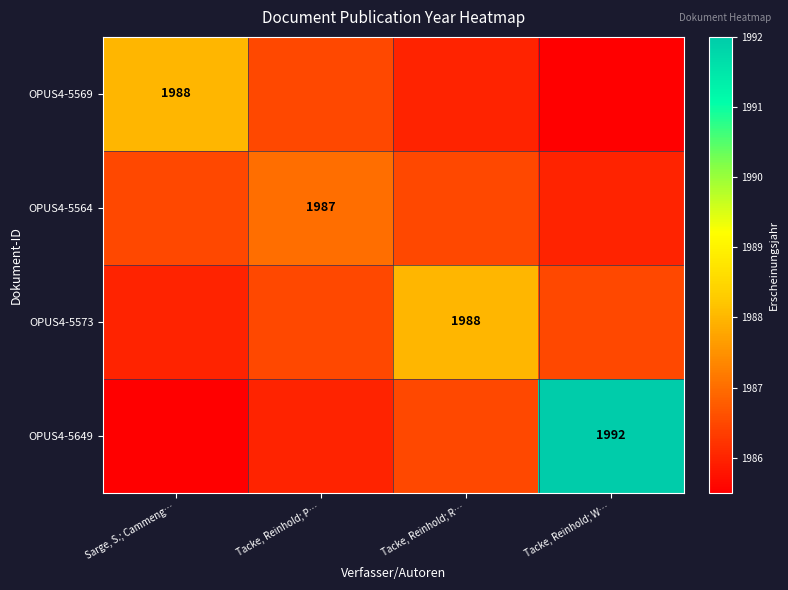

The OPUS4-5573 series shows 748.8 at Tacke, Reinhold; R…. True or false?

False